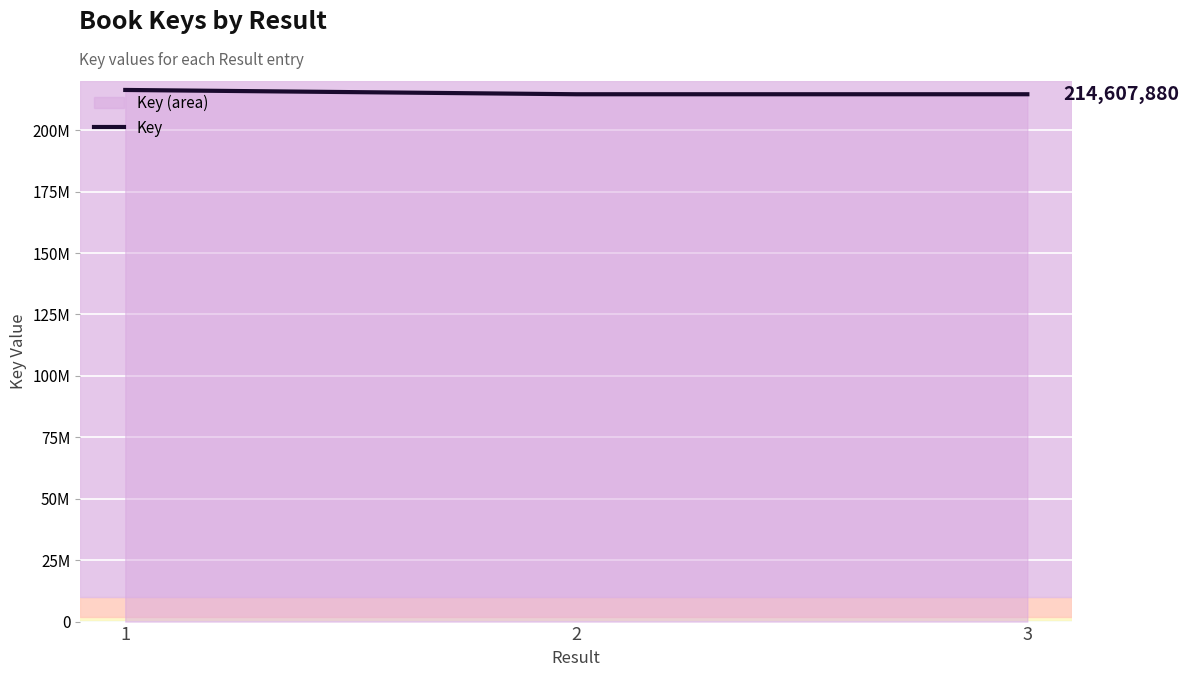

Reading right to left, transcribe all the data shown in this chart.

214607880	214608477	216353759